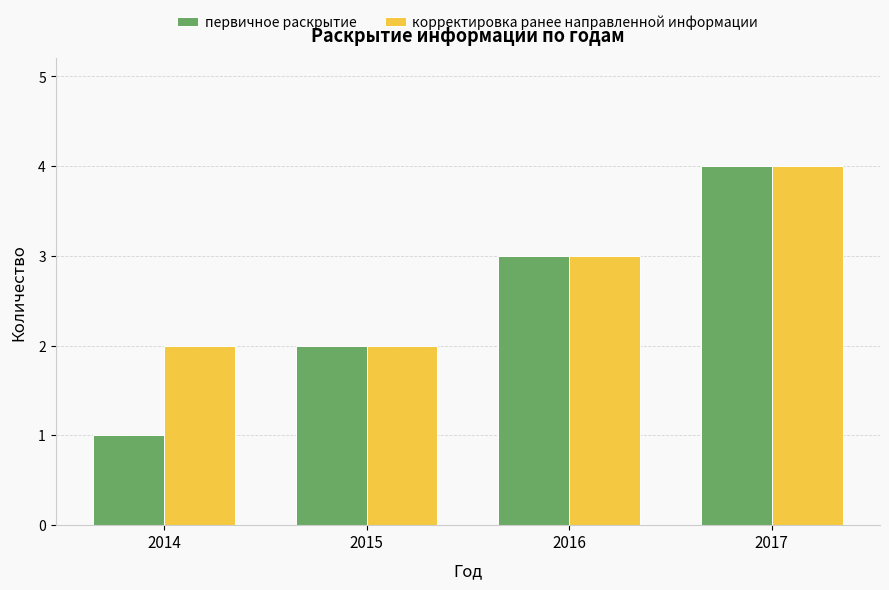

What is the total value across all series at 2016?

6